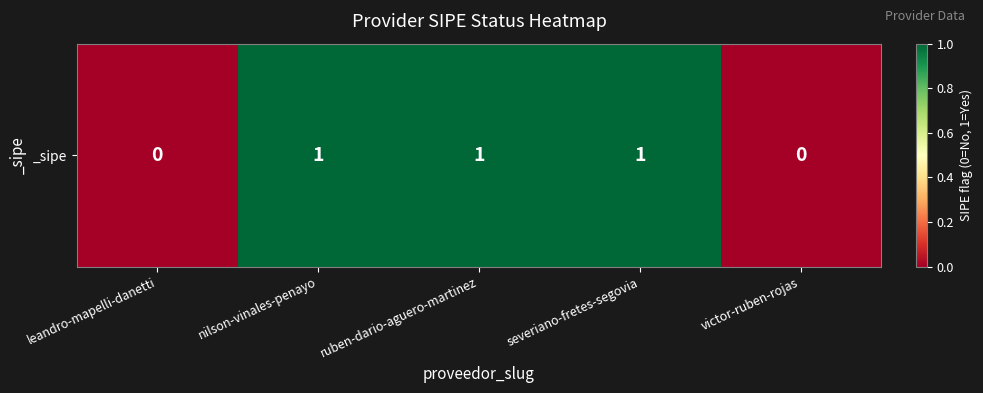

How many values are between 0 and 1?

5